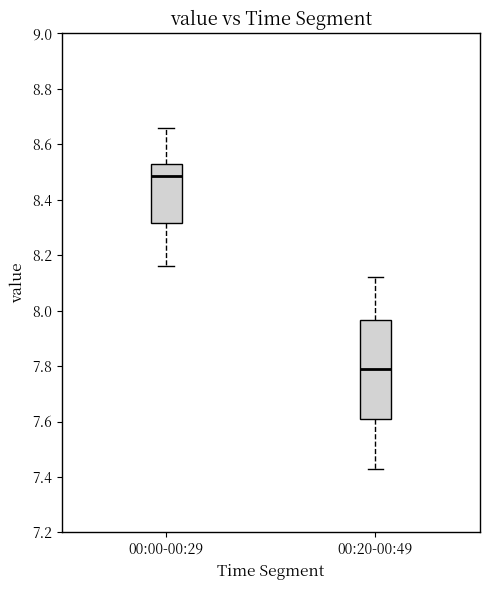

Which box has the highest median line?

00:00-00:29